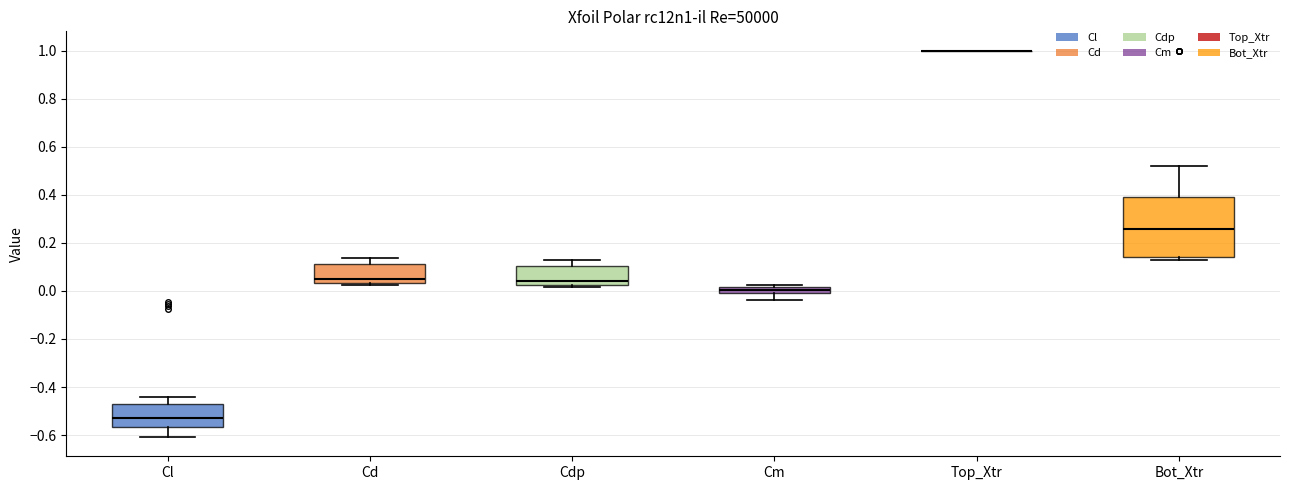

Where is the upper edge of the box for Cd on the y-axis? The values are not printed on the chart, so give them approximately, as read against the axis.

0.12